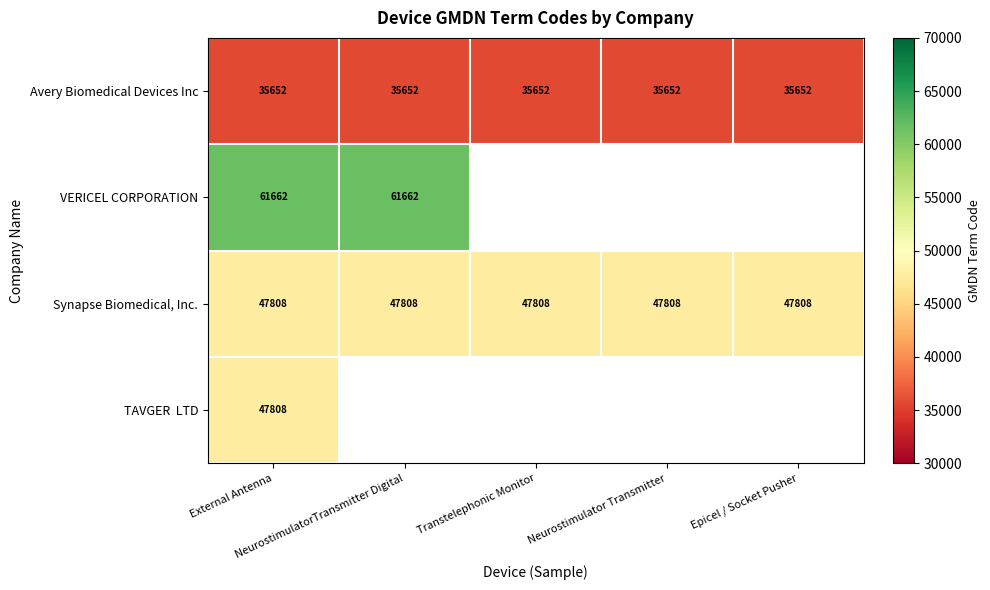

What is the lowest value of the Synapse Biomedical, Inc. series?

47808